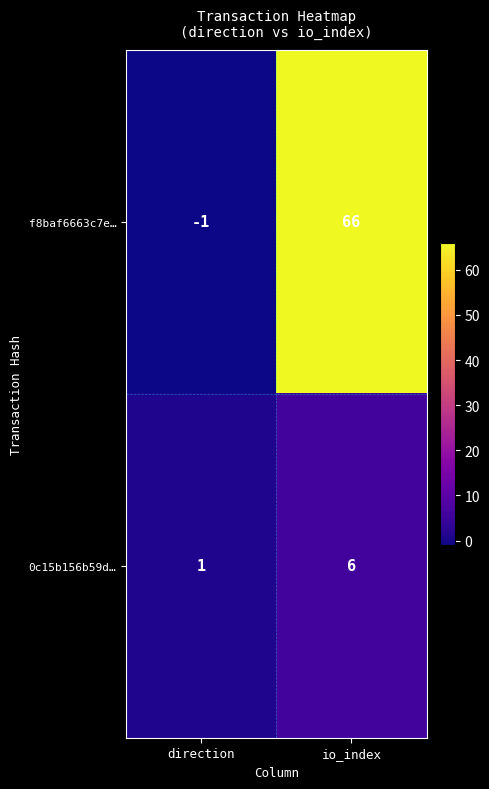

Where is 0c15b156b59d… nearest to the value 3?

direction